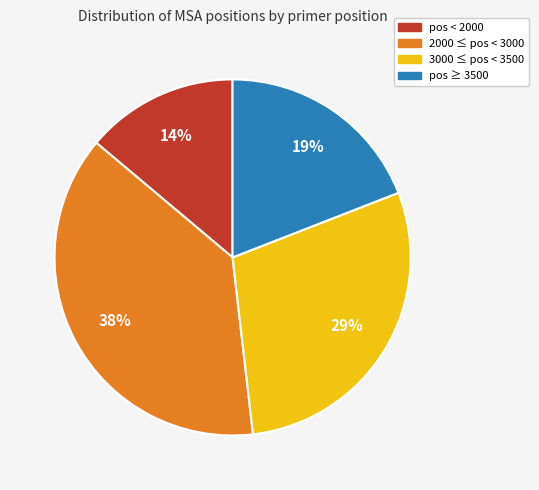

True or false: 3000 ≤ pos < 3500 accounts for 42% of the total.

False